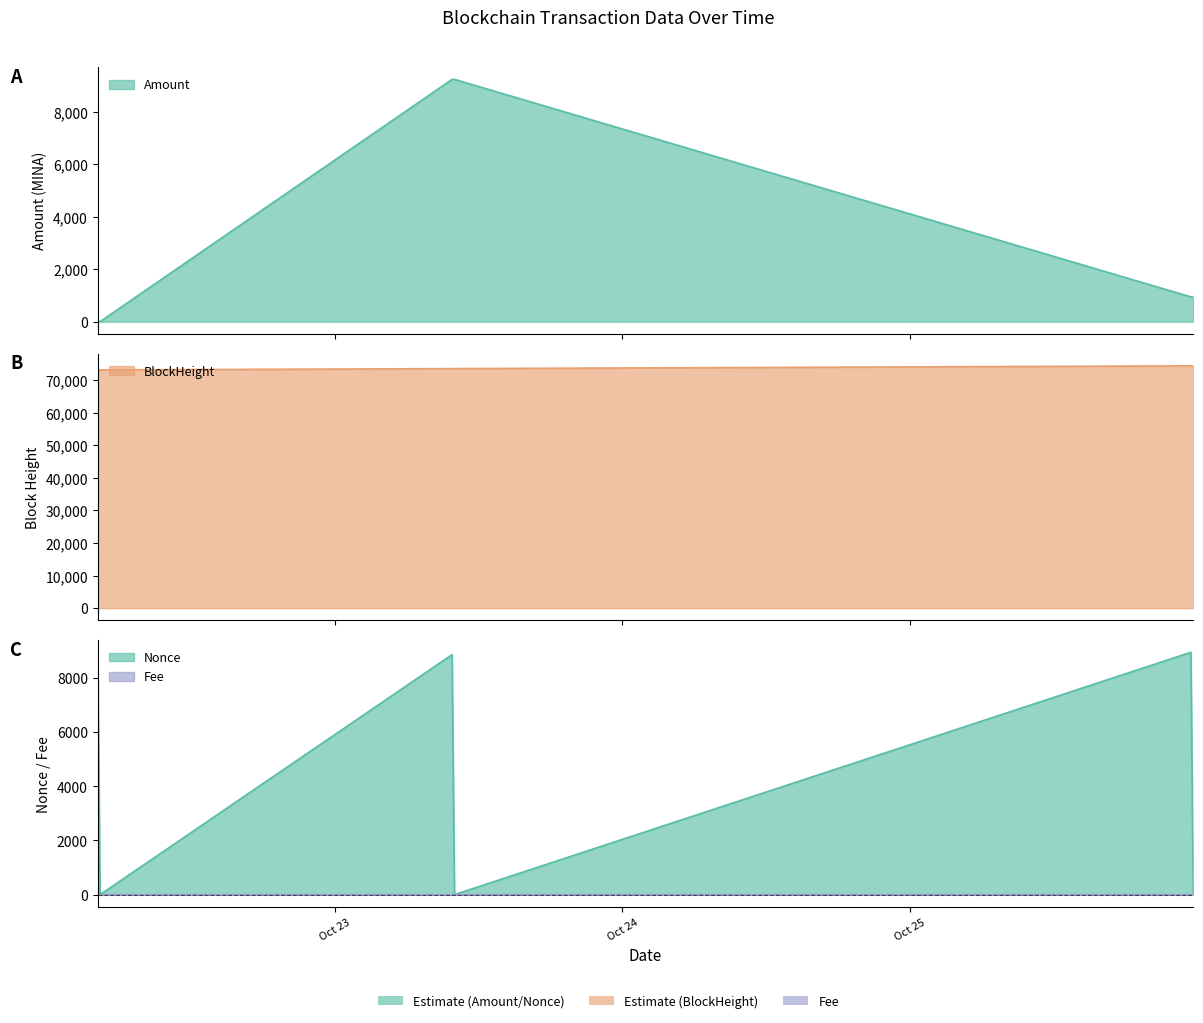

Rank the categories by Nonce value from highest to lowest.

2021-10-25 23:24:00, 2021-10-23 09:48:00, 2021-10-22 04:15:00, 2021-10-25 23:36:00, 2021-10-23 10:00:00, 2021-10-22 04:27:00